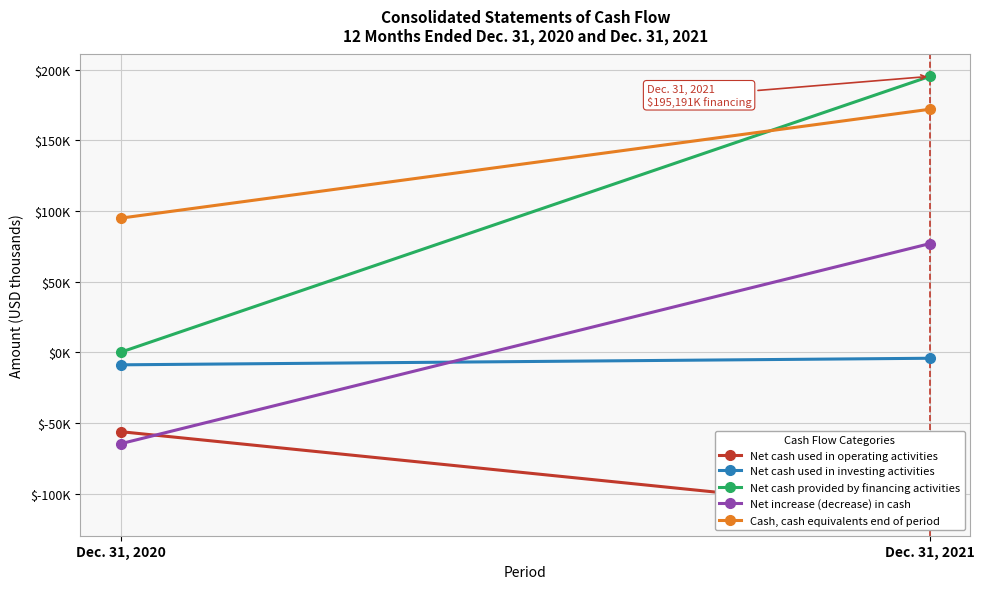

At which category does the chart reach its peak across all series?

Dec. 31, 2021